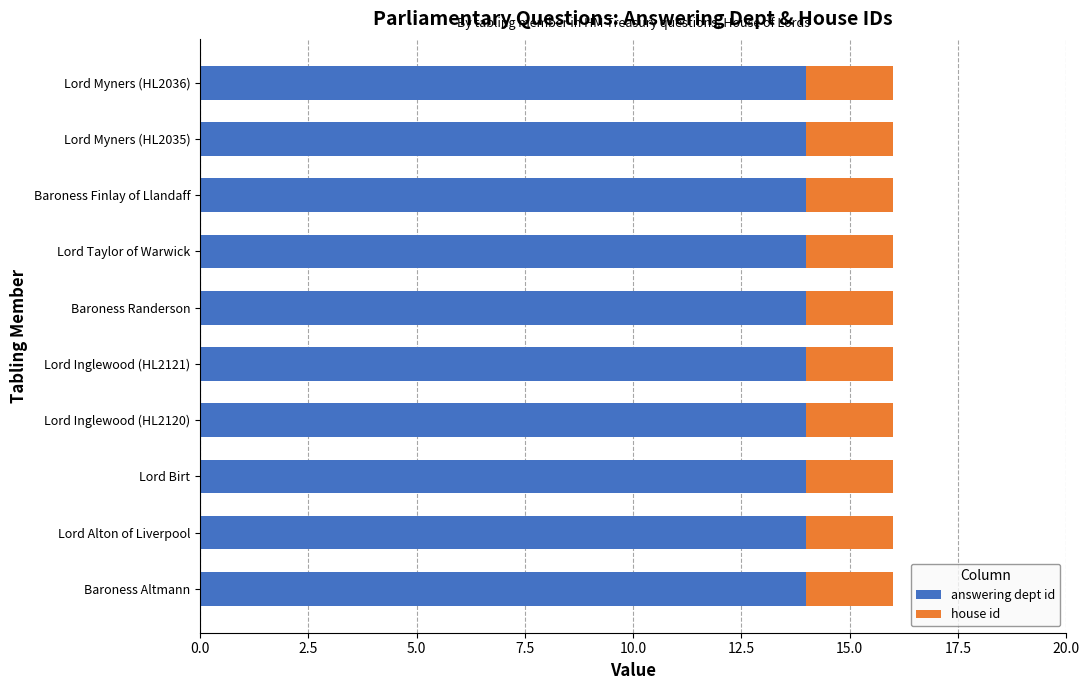

What is the lowest value of the answering dept id series?

14